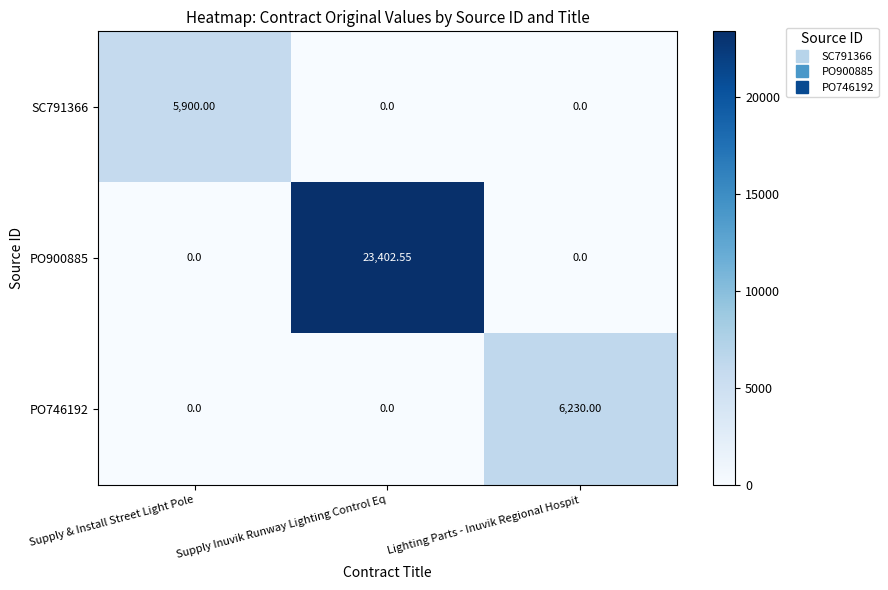

Which series has the widest spread of values?

PO900885